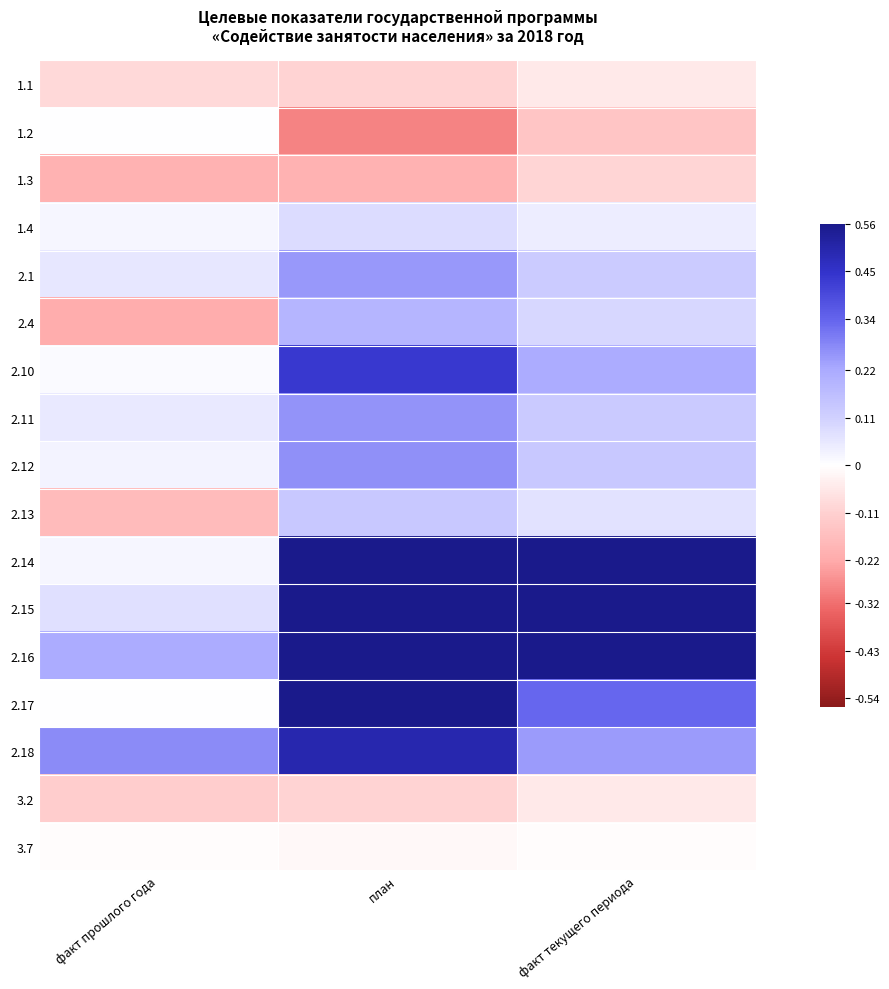

What is the spread (max minus min) of values at факт прошлого года?

0.5